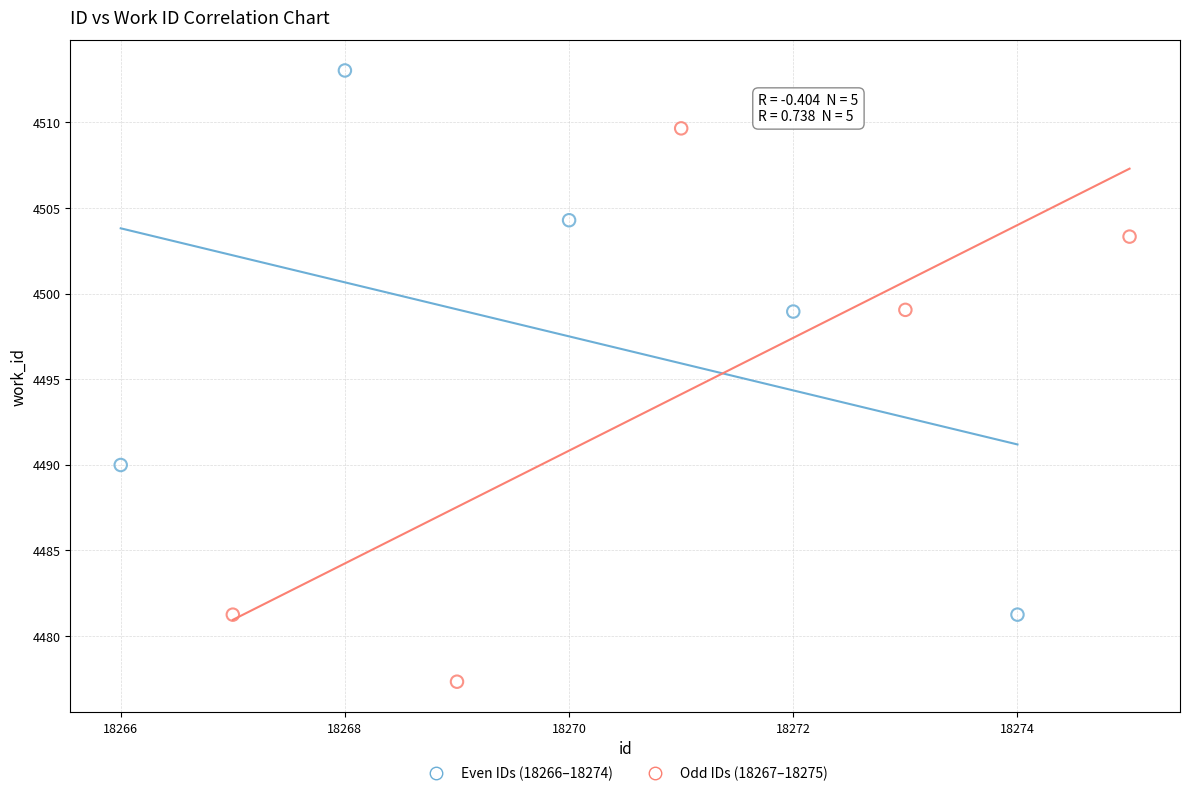

Which series reaches the maximum Y coordinate?

Even IDs (18266–18274)